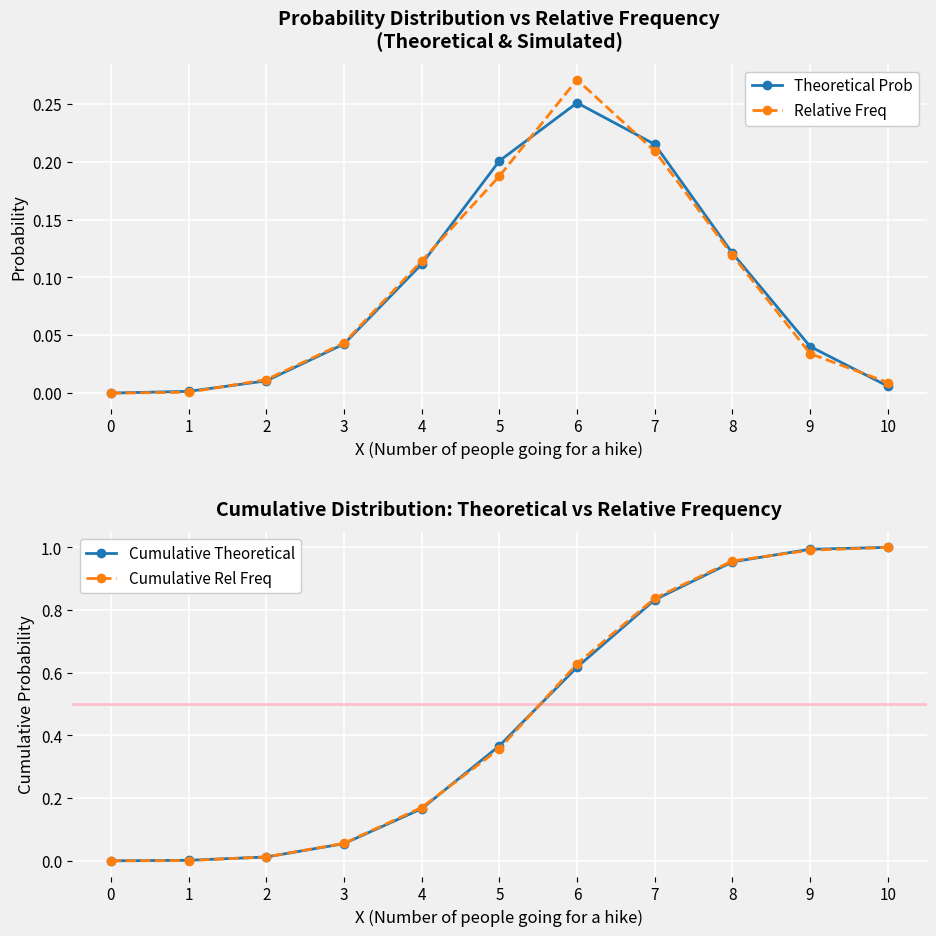

What is the difference between the maximum and second lowest values in the Cumulative Rel Freq series?

1.0